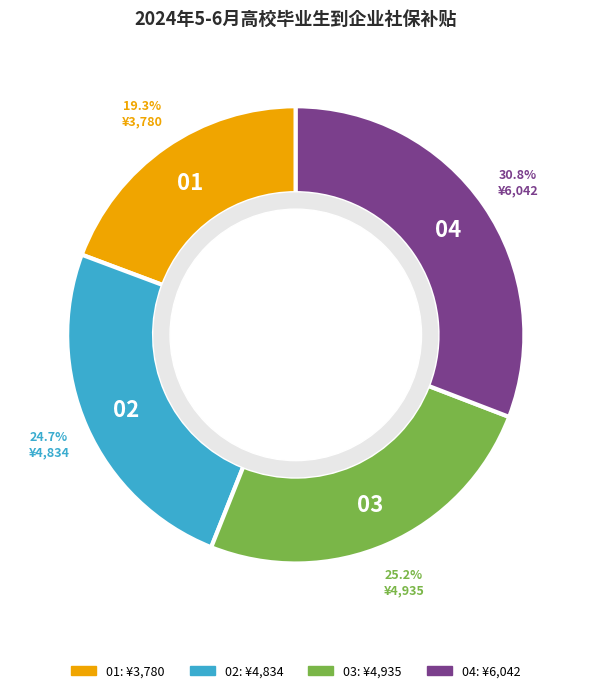

Is there a majority slice in this chart?

No